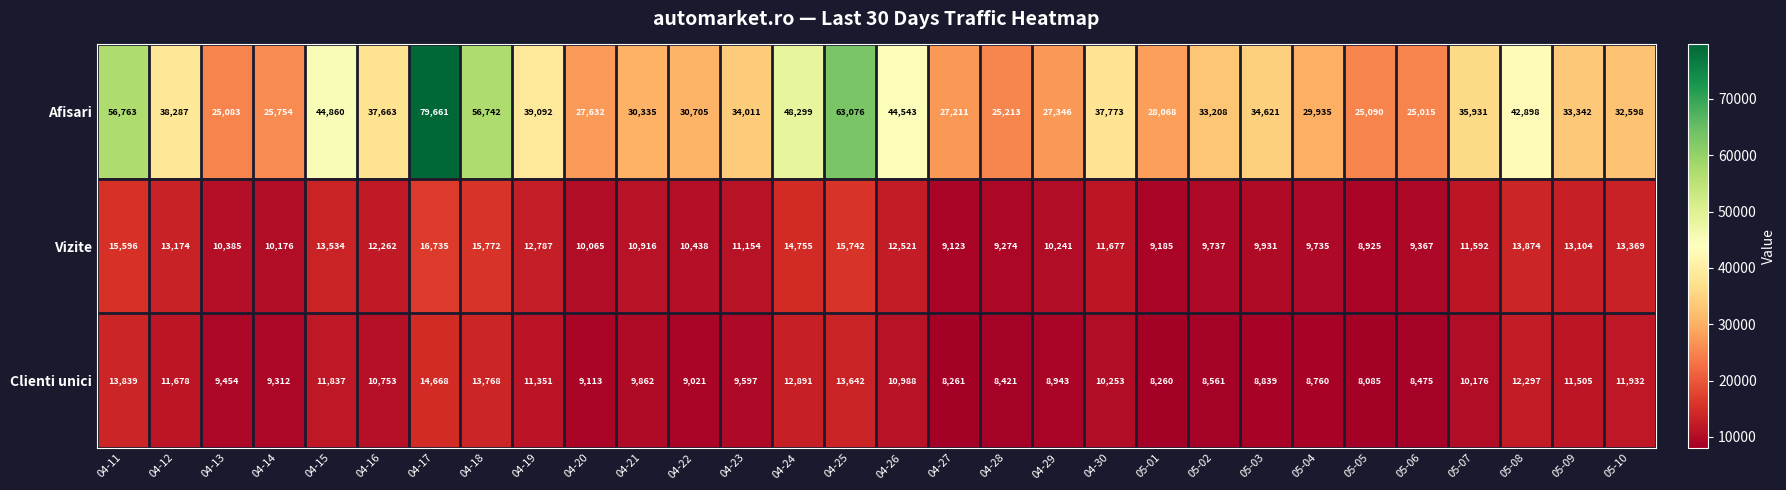

True or false: Clienti unici has a value of 13642 at 04-25.

True